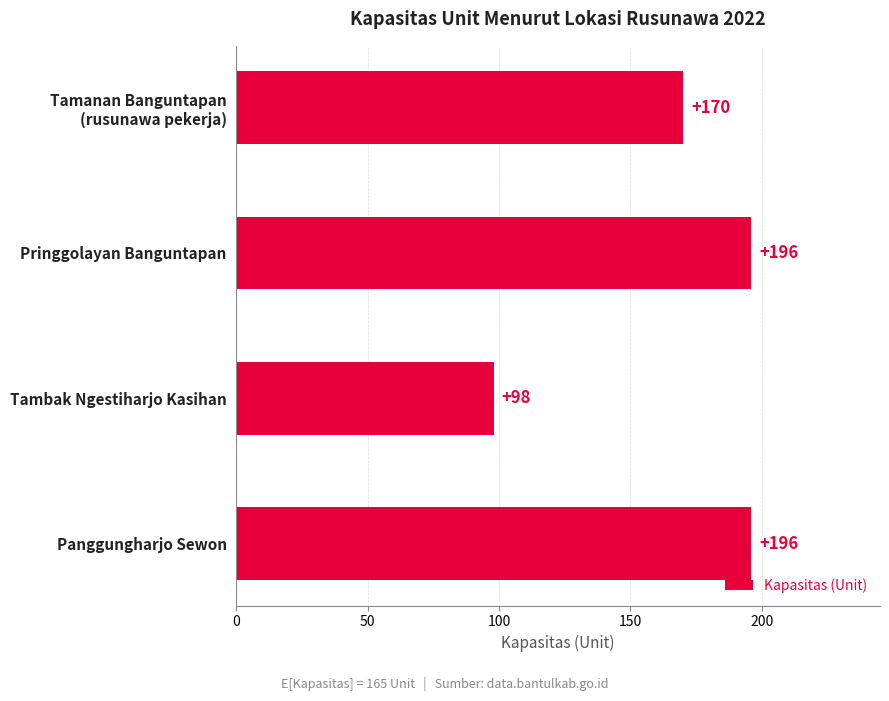

Reading bottom to top, transcribe all the data shown in this chart.

196	98	196	170